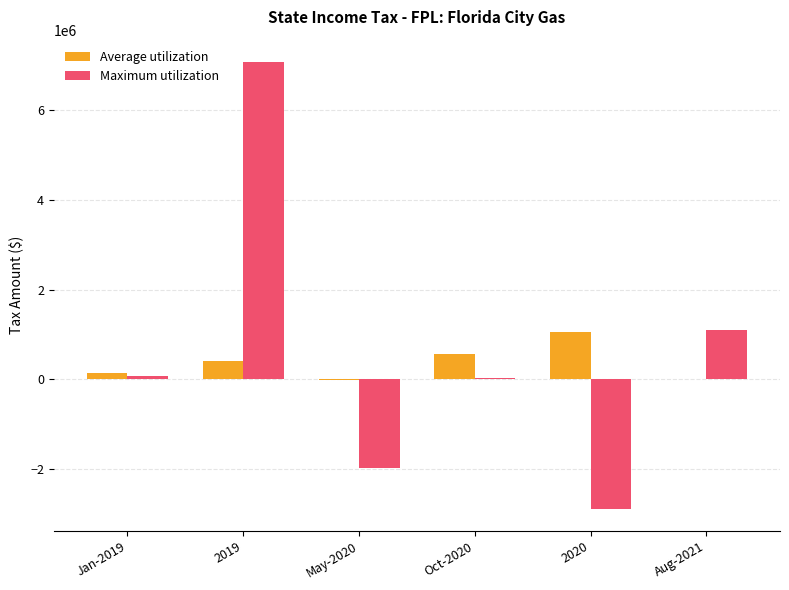

What is the sum of all Maximum utilization values?

3423002.1